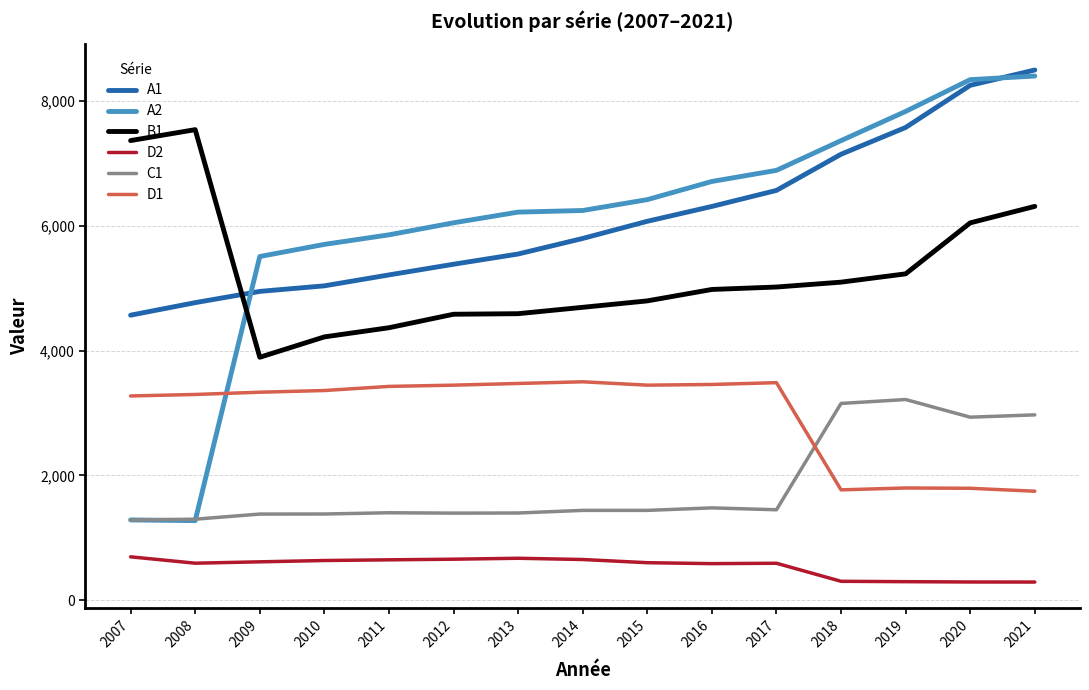

Is the value of D1 at 2021 greater than the value of D2 at 2009?

Yes